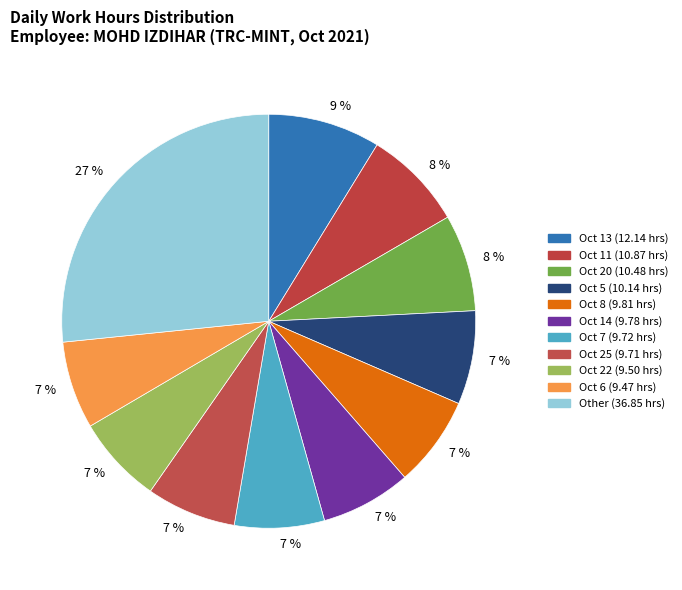

How many segments does this pie chart have?

11